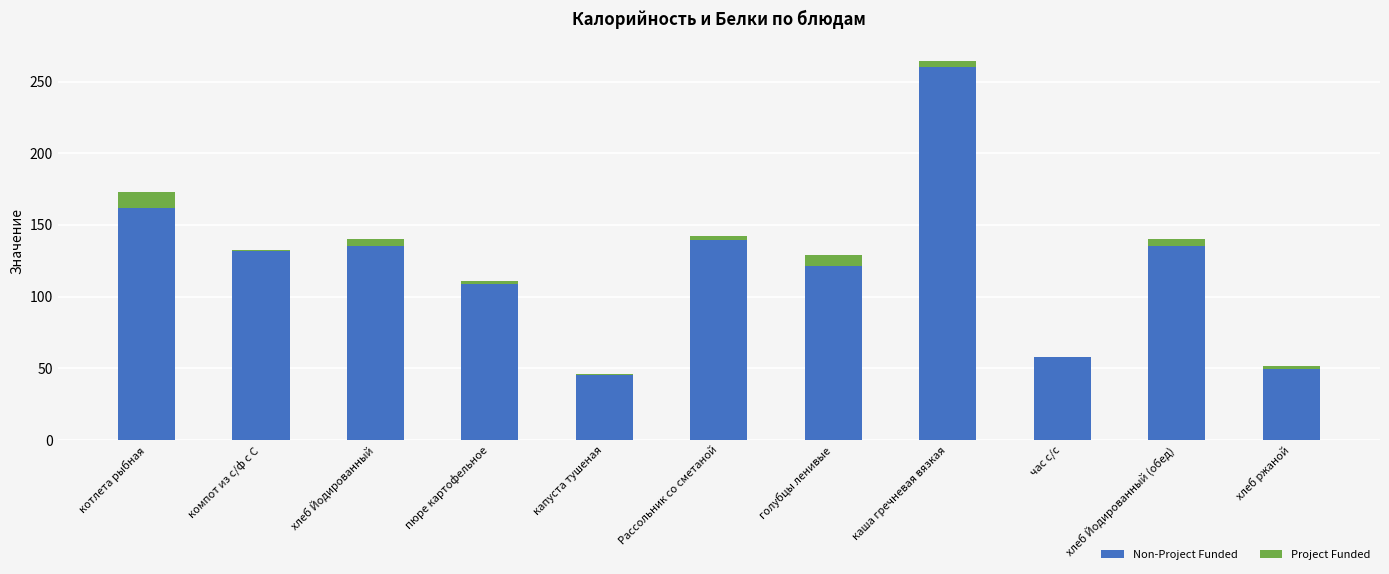

What is the total value across all series at котлета рыбная?

172.9